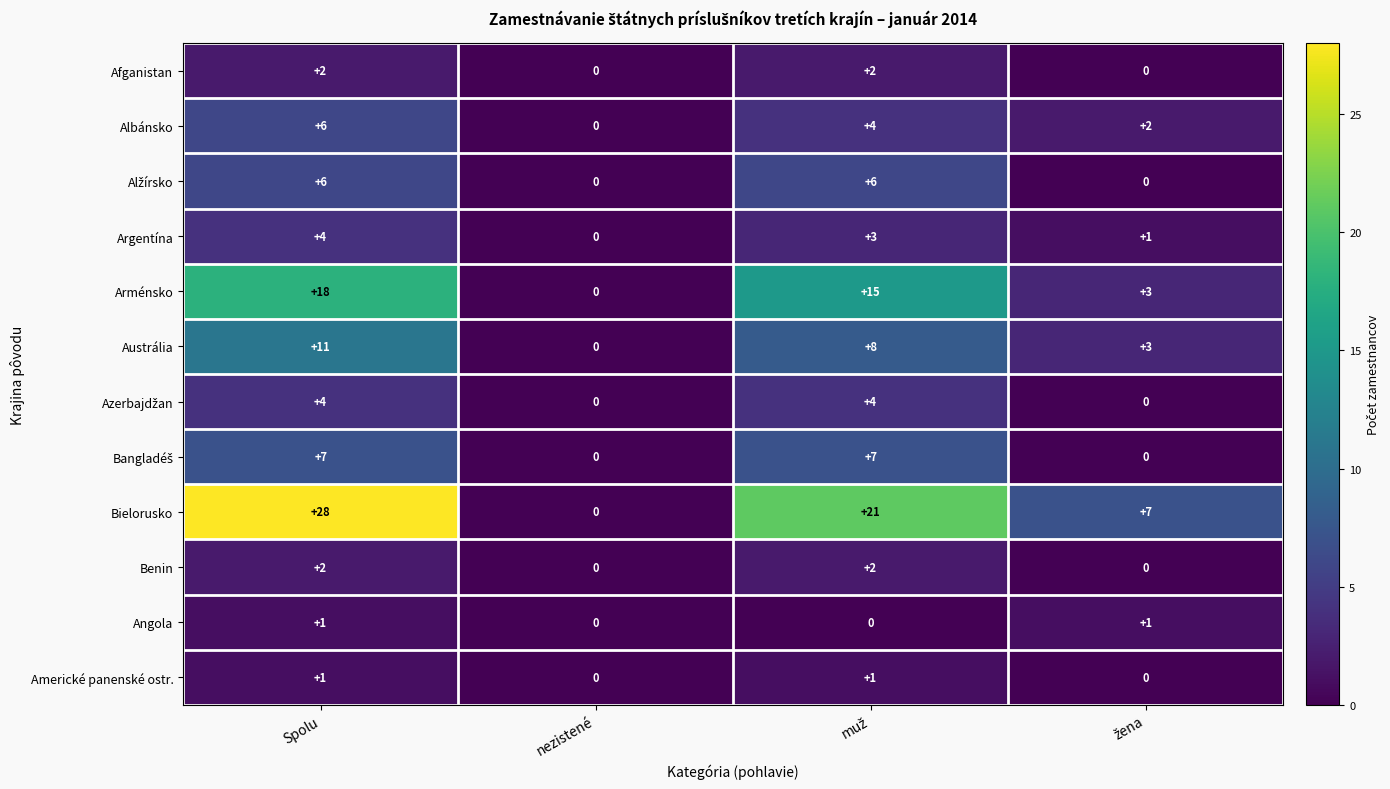

Which series has the largest total across all categories?

Bielorusko